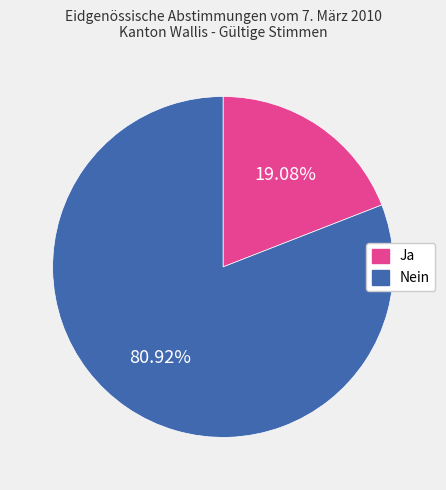

How many slices are in this pie chart?

2